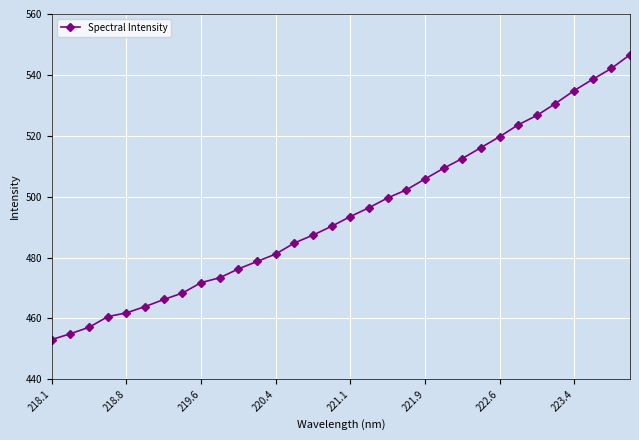

What is the difference between the maximum and second lowest values?

91.7